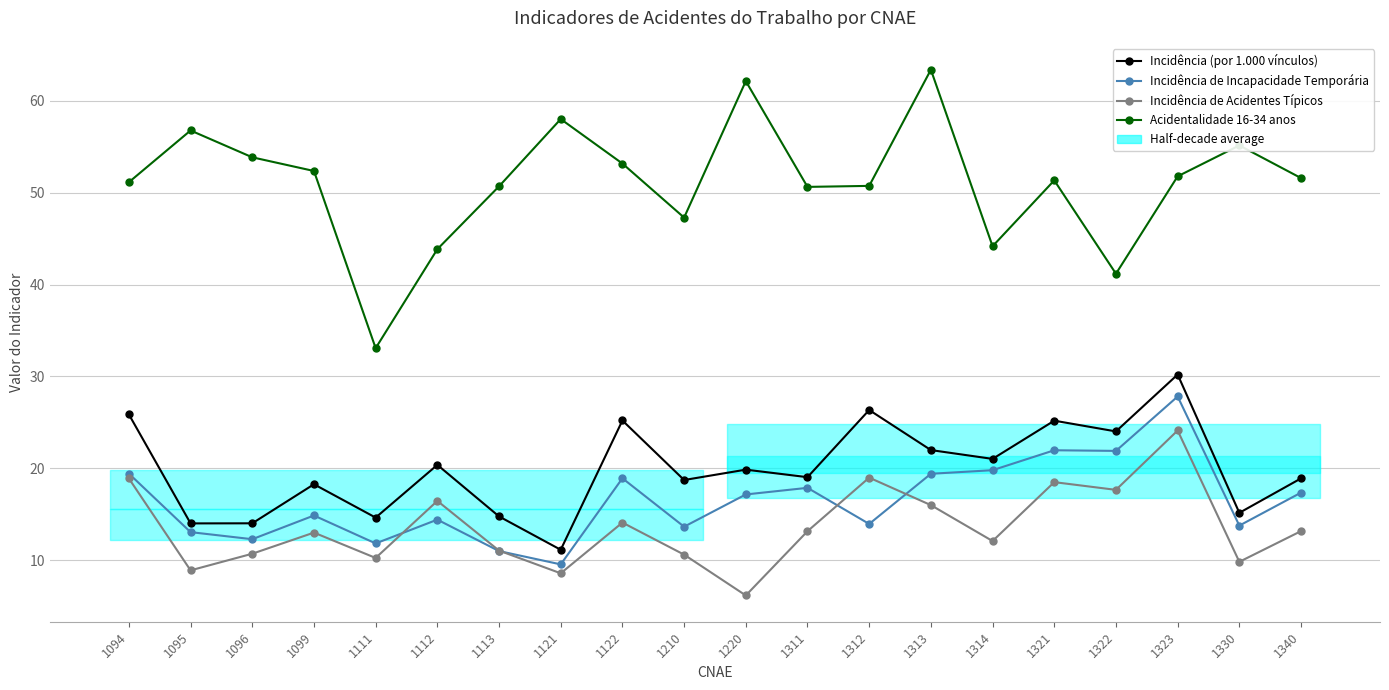

Reading left to right, what are all the values shown in this chart?

Incidência (por 1.000 vínculos): 1094=25.9	1095=14.0	1096=14.0	1099=18.3	1111=14.6	1112=20.4	1113=14.8	1121=11.1	1122=25.2	1210=18.7	1220=19.9	1311=19.0	1312=26.4	1313=22.0	1314=21.0	1321=25.2	1322=24.0	1323=30.2	1330=15.2	1340=18.9
Incidência de Incapacidade Temporária: 1094=19.4	1095=13.1	1096=12.3	1099=14.9	1111=11.8	1112=14.4	1113=11.0	1121=9.6	1122=18.9	1210=13.7	1220=17.2	1311=17.9	1312=13.9	1313=19.4	1314=19.8	1321=22.0	1322=21.9	1323=27.8	1330=13.8	1340=17.4
Incidência de Acidentes Típicos: 1094=18.9	1095=8.9	1096=10.7	1099=13.0	1111=10.2	1112=16.5	1113=11.1	1121=8.6	1122=14.1	1210=10.6	1220=6.2	1311=13.2	1312=19.0	1313=16.0	1314=12.1	1321=18.5	1322=17.7	1323=24.1	1330=9.8	1340=13.2
Acidentalidade 16-34 anos: 1094=51.1	1095=56.8	1096=53.9	1099=52.4	1111=33.1	1112=43.9	1113=50.7	1121=58.0	1122=53.2	1210=47.3	1220=62.1	1311=50.6	1312=50.7	1313=63.4	1314=44.2	1321=51.3	1322=41.2	1323=51.8	1330=55.1	1340=51.6